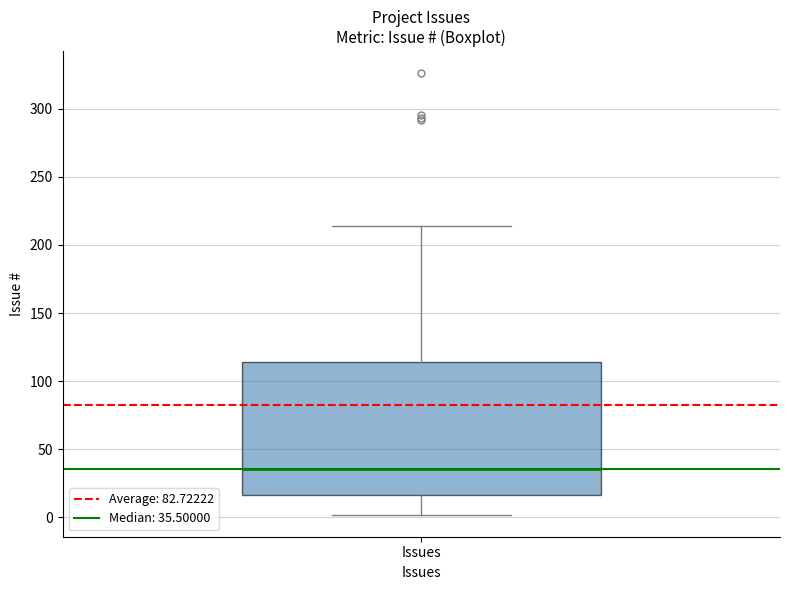

Where is the upper edge of the box for Issues on the y-axis? The values are not printed on the chart, so give them approximately, as read against the axis.

115